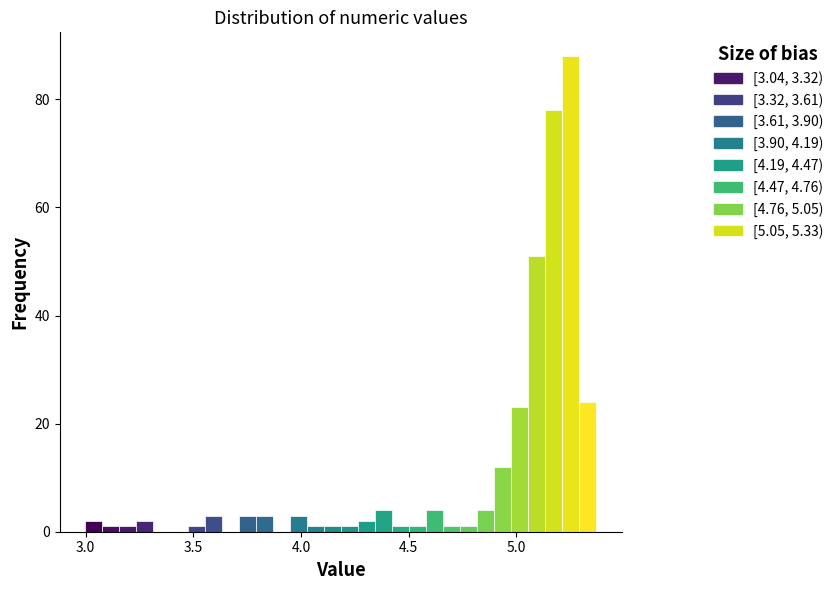

Read against the x-axis, roughly where is the centre of the tallest bar?

5.25